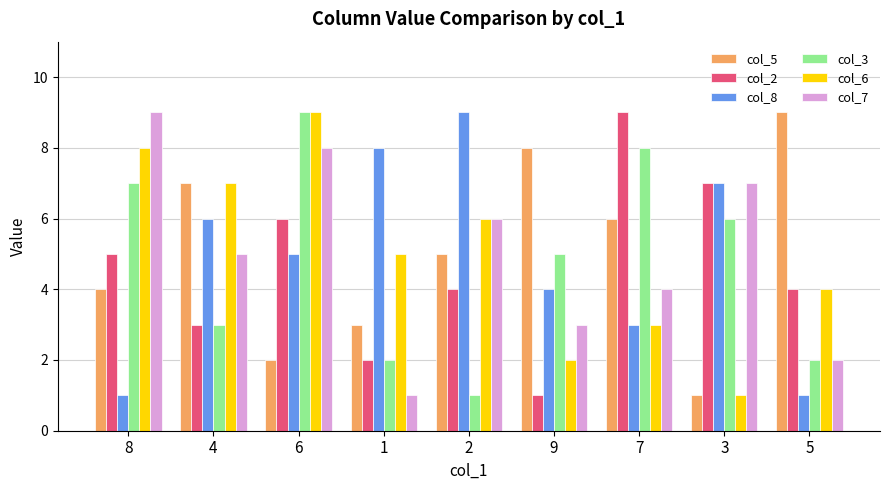

Count the number of categories in the chart.

9